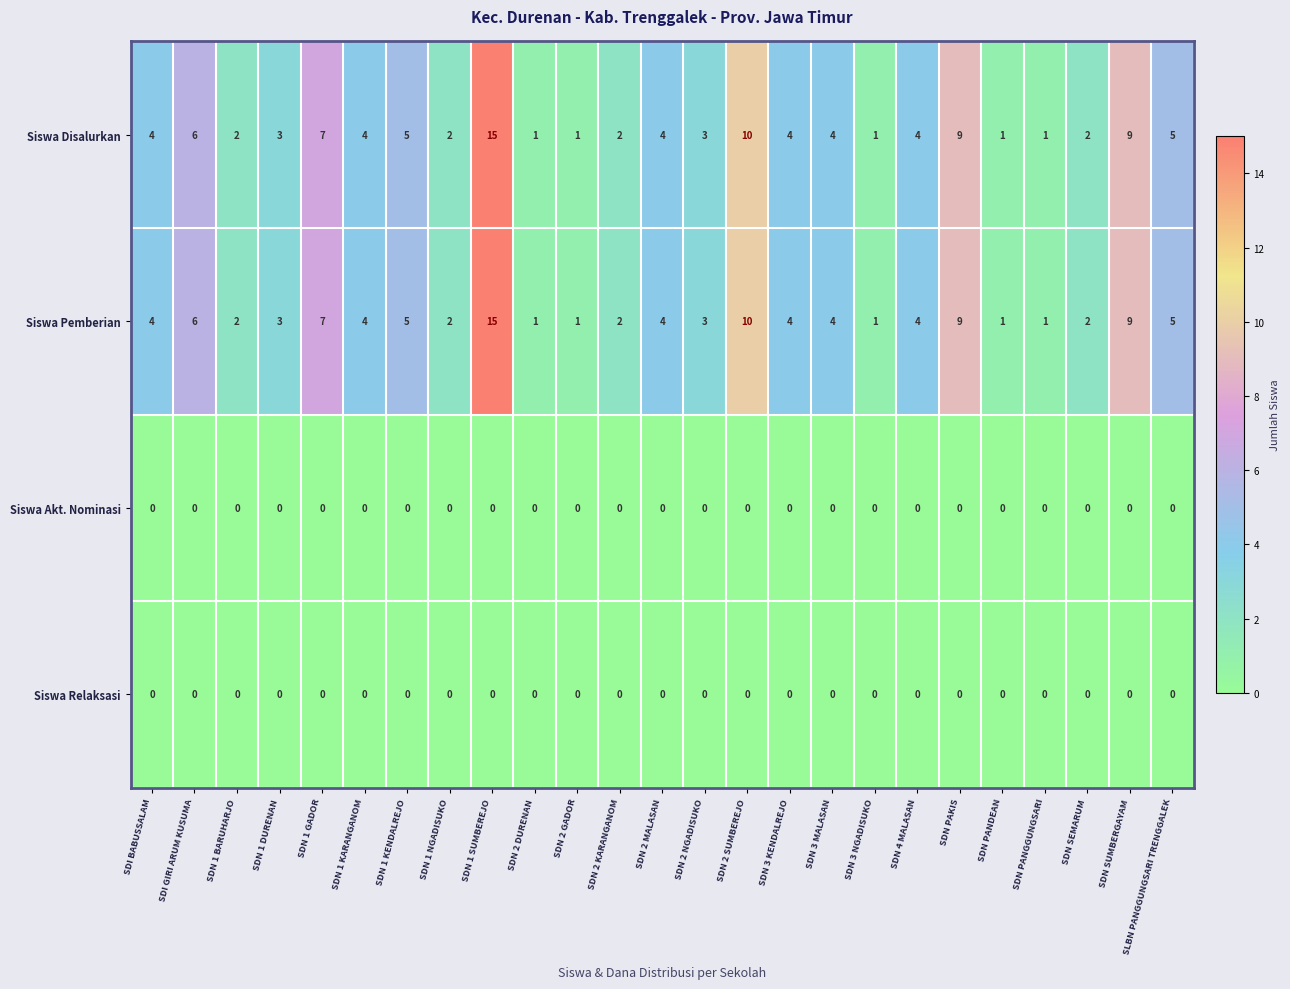

At which category is the sum across all series the highest?

SDN 1 SUMBEREJO